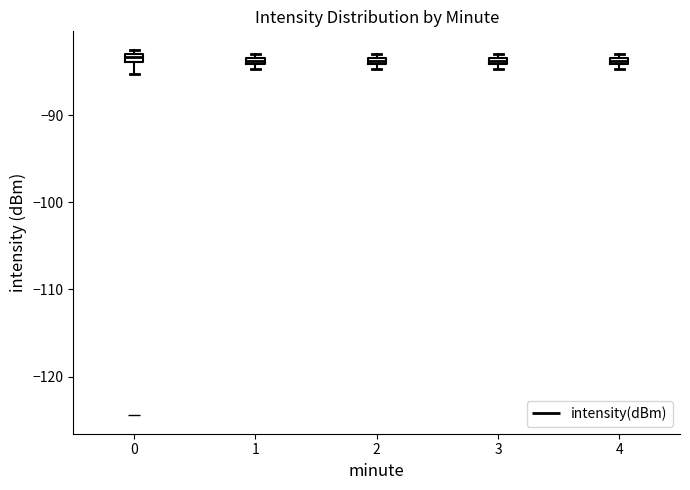

Where is the lower edge of the box at x = 3 on the y-axis? The values are not printed on the chart, so give them approximately, as read against the axis.

-84